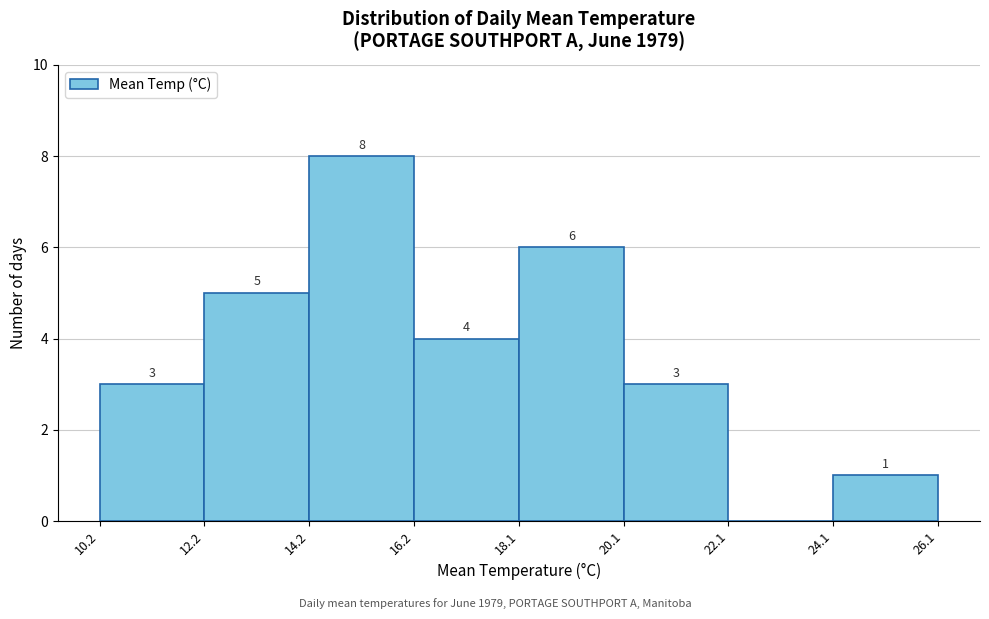

Over which range of the x-axis is the bar tallest?

14.2 to 16.2